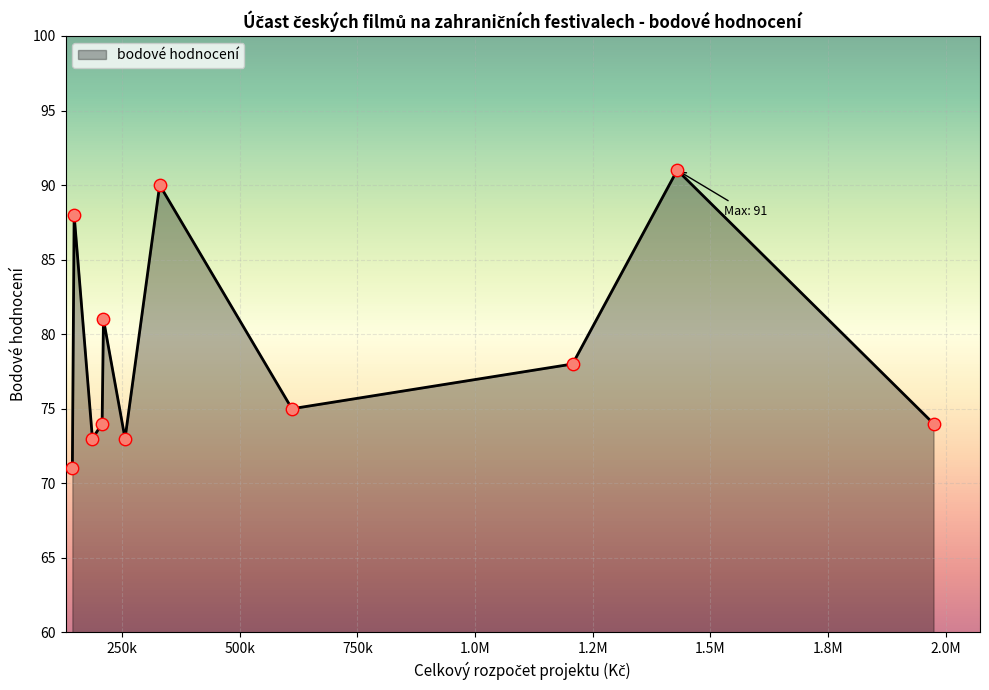

What is the greatest value displayed?

91